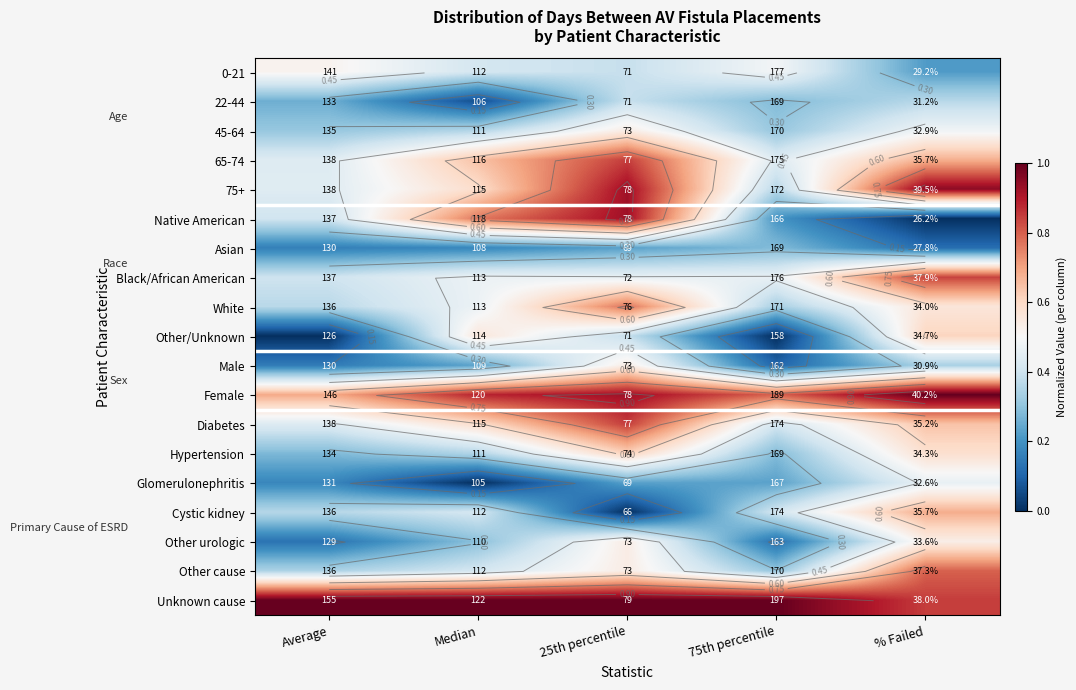

Is the value of 65-74 at % Failed greater than the value of Unknown cause at 25th percentile?

No